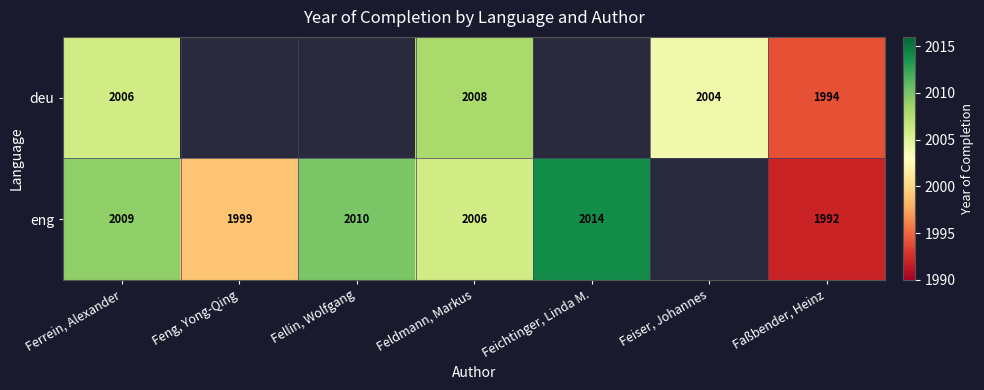

The eng series shows 2967 at Fellin, Wolfgang. True or false?

False